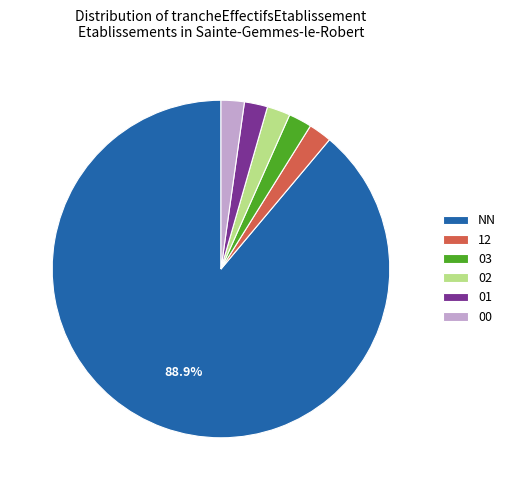

To the nearest percent, what is the average slice percentage?

17%